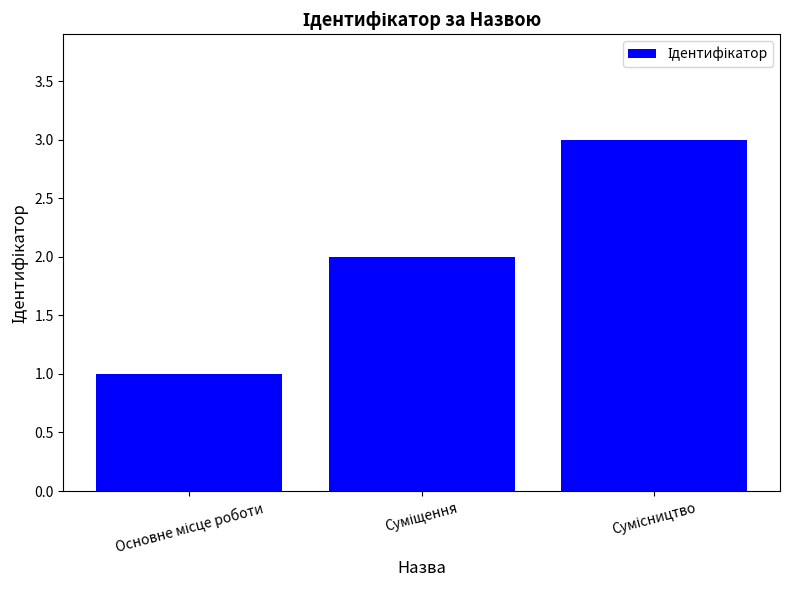

What is the sum of all values?

6